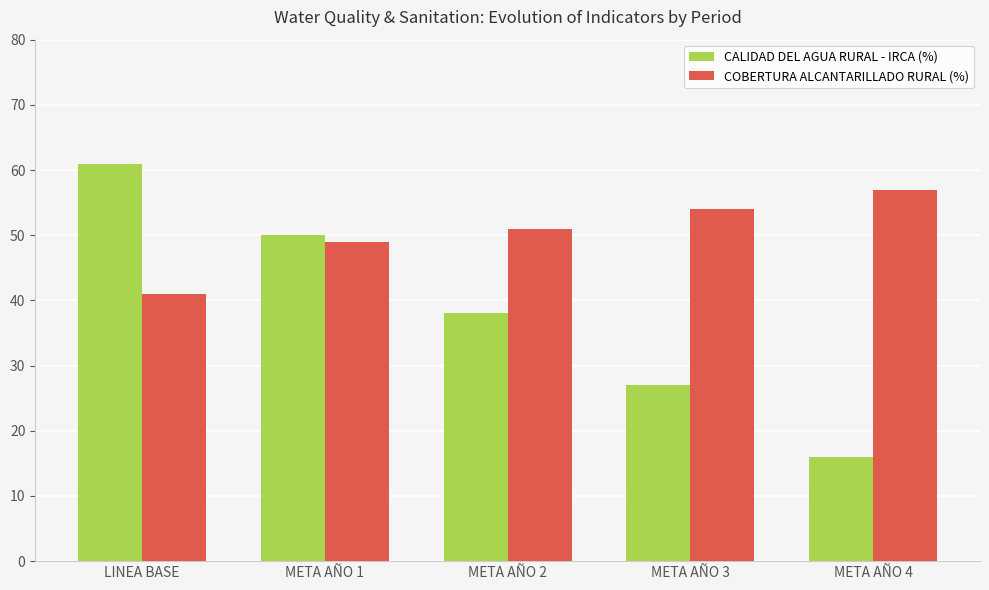

What is the label of the 4th bar from the right?

META AÑO 1